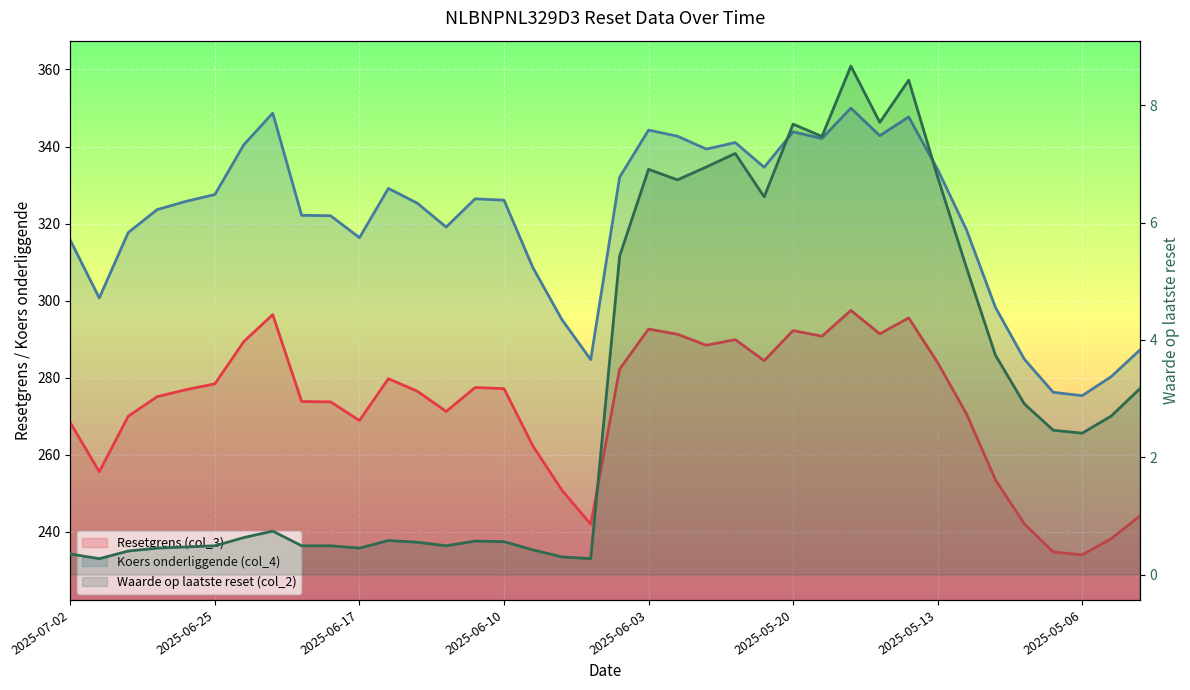

Which series has the largest range (max minus min)?

Koers onderliggende (col_4)